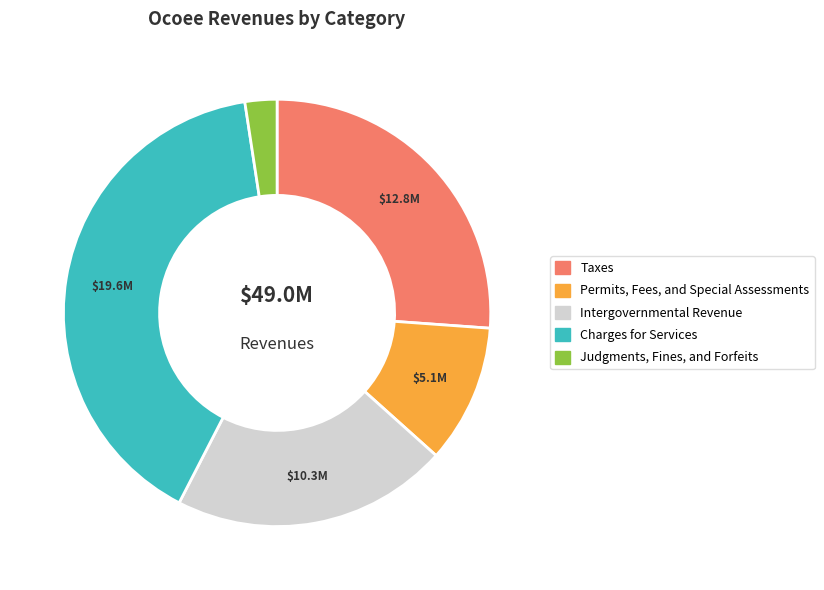

The Charges for Services slice represents 29% of the pie. True or false?

False